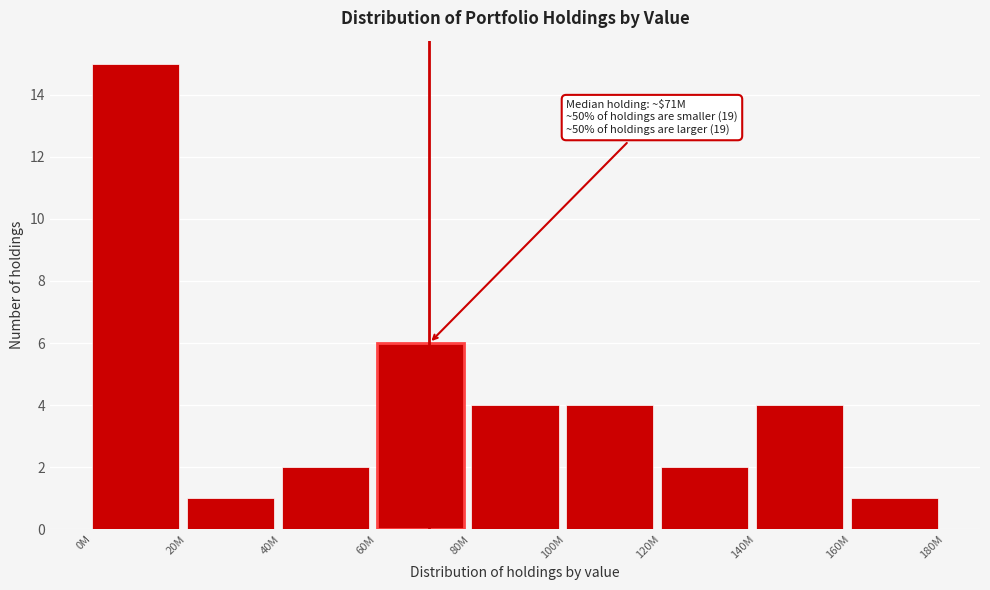

Reading left to right, what are all the values shown in this chart?

15	1	2	6	4	4	2	4	1